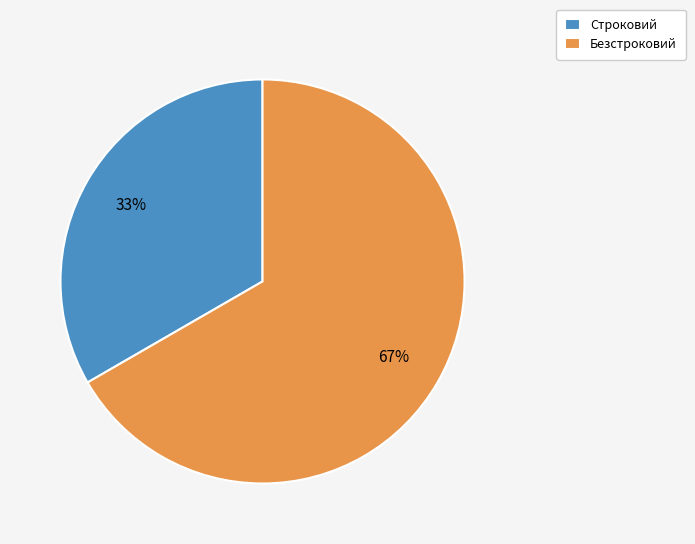

To the nearest percent, what is the combined percentage of Безстроковий and Строковий?

100%